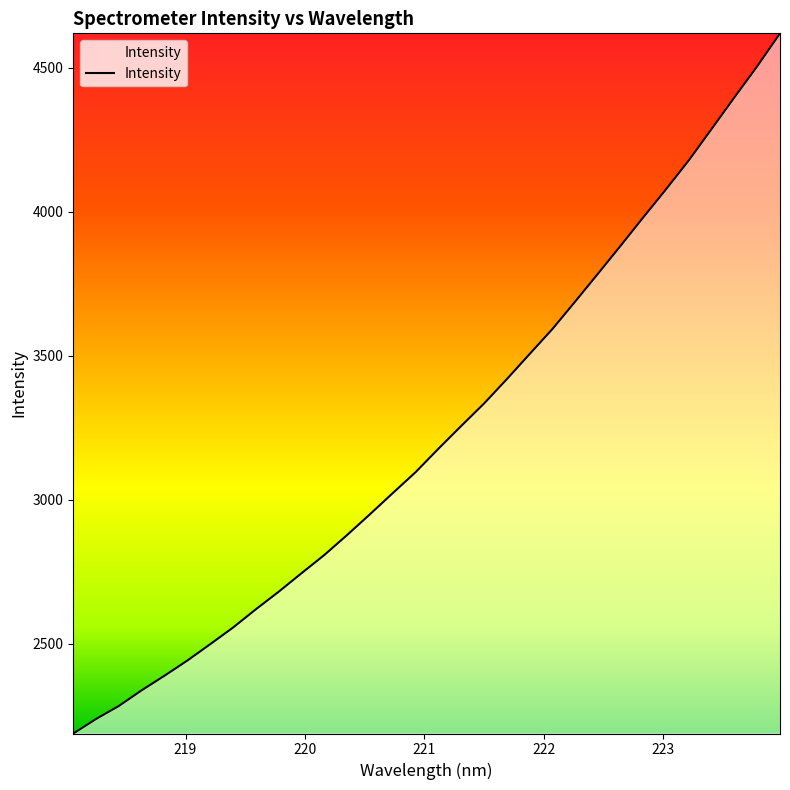

Count the number of categories in the chart.

32